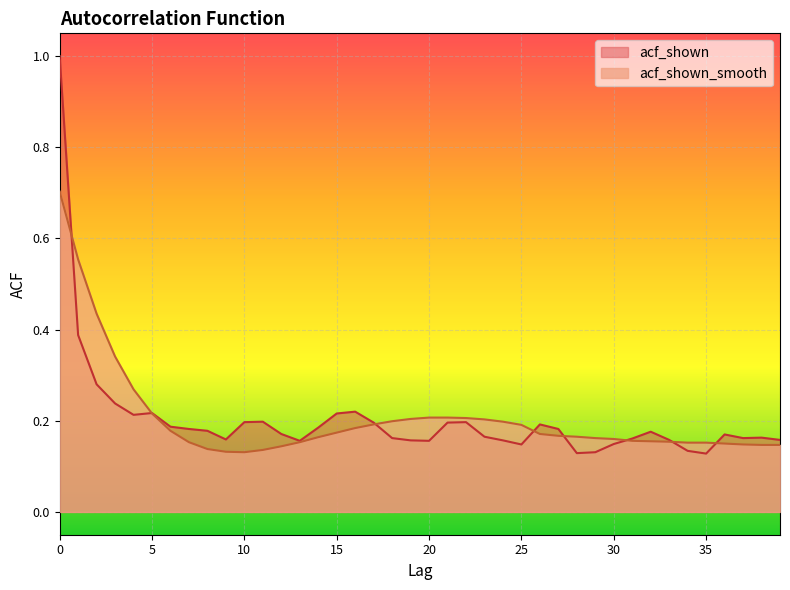

How many acf_shown values are between 0 and 1?

40